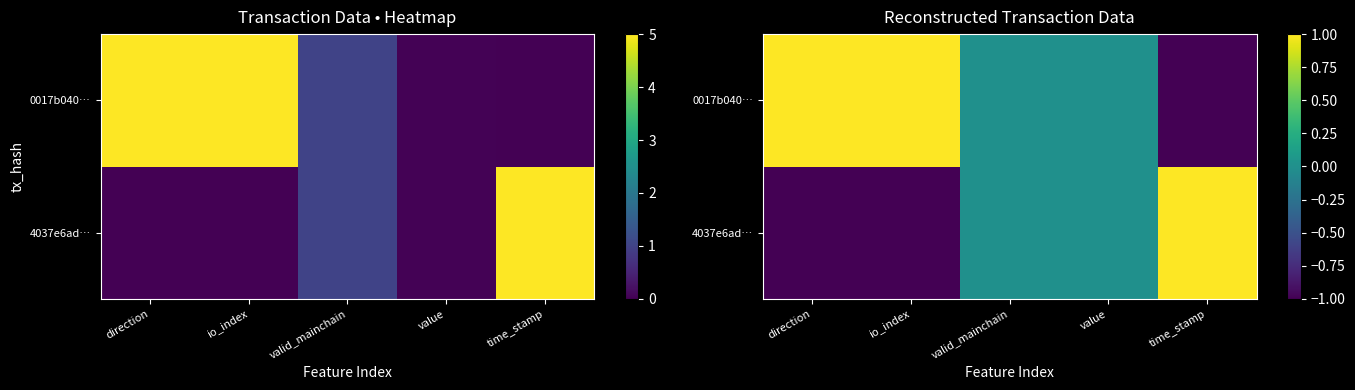

Which has a higher value, value or time_stamp?

time_stamp